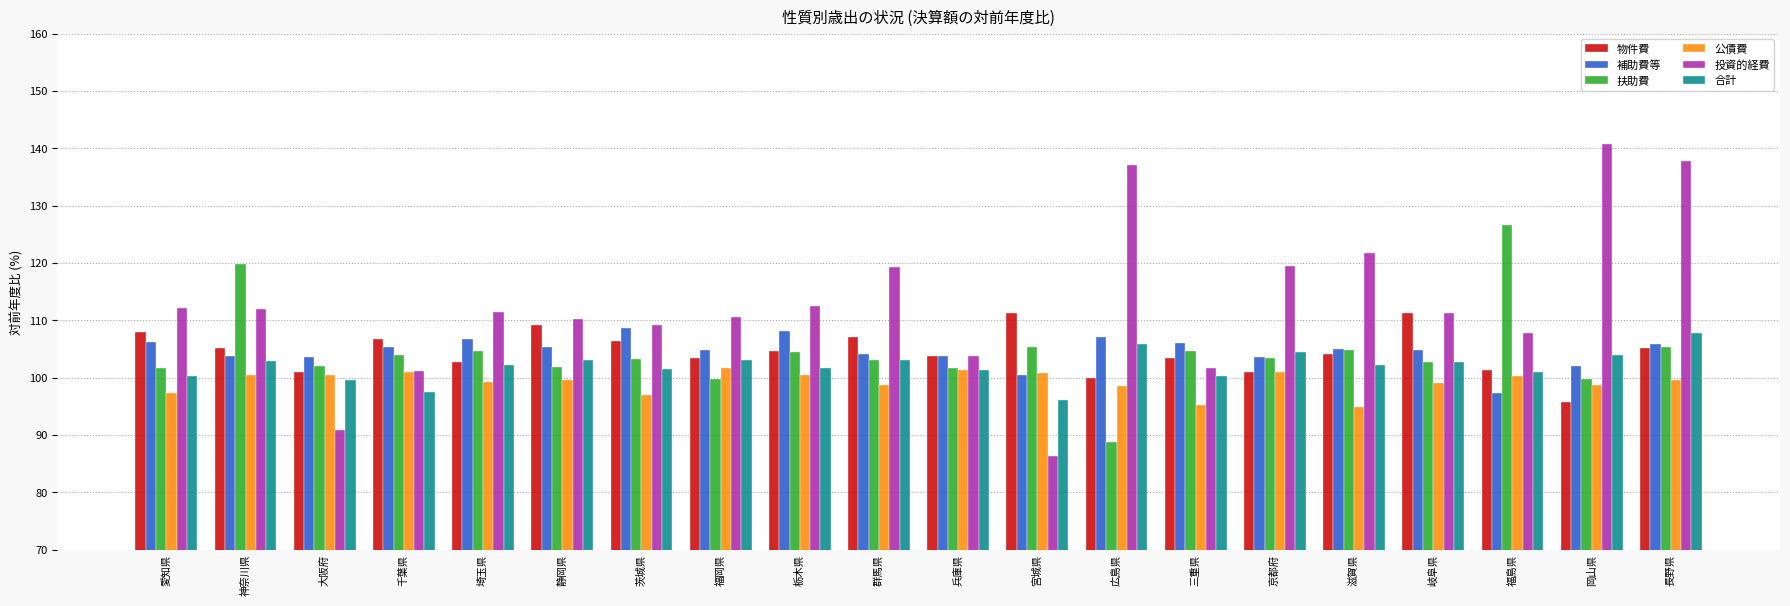

What is the difference between the 公債費 values at 千葉県 and 茨城県?

3.9